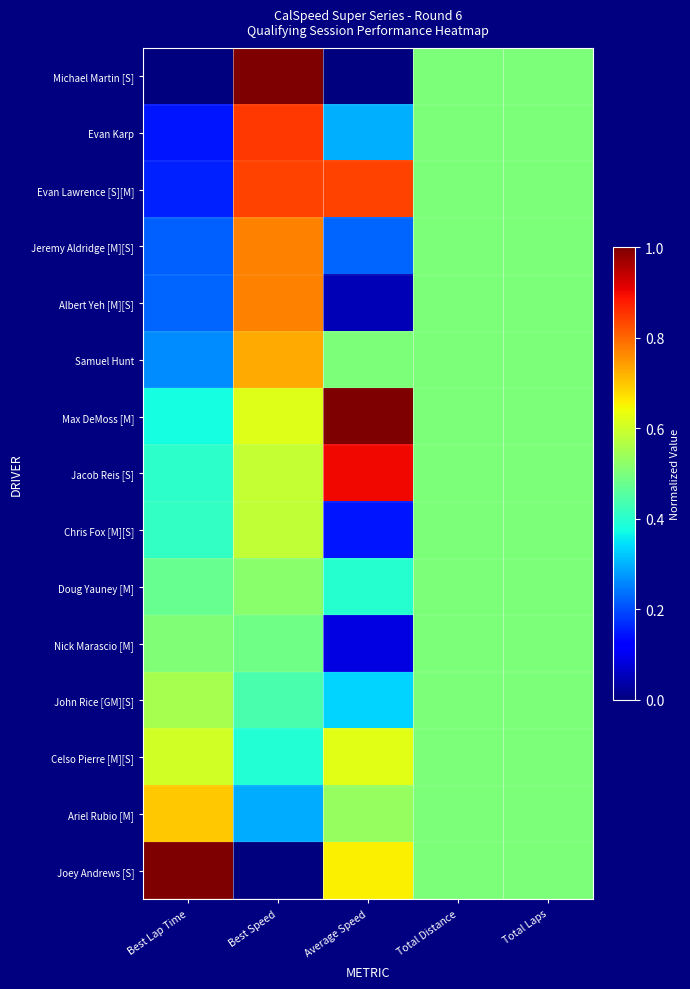

Reading right to left, extract all data points from this chart.

Michael Martin [S]: Total Laps=0.5	Total Distance=0.5	Average Speed=0.0	Best Speed=1.0	Best Lap Time=0.0
Evan Karp: Total Laps=0.5	Total Distance=0.5	Average Speed=0.3	Best Speed=0.9	Best Lap Time=0.1
Evan Lawrence [S][M]: Total Laps=0.5	Total Distance=0.5	Average Speed=0.8	Best Speed=0.8	Best Lap Time=0.2
Jeremy Aldridge [M][S]: Total Laps=0.5	Total Distance=0.5	Average Speed=0.2	Best Speed=0.8	Best Lap Time=0.2
Albert Yeh [M][S]: Total Laps=0.5	Total Distance=0.5	Average Speed=0.0	Best Speed=0.8	Best Lap Time=0.2
Samuel Hunt: Total Laps=0.5	Total Distance=0.5	Average Speed=0.5	Best Speed=0.7	Best Lap Time=0.3
Max DeMoss [M]: Total Laps=0.5	Total Distance=0.5	Average Speed=1.0	Best Speed=0.6	Best Lap Time=0.4
Jacob Reis [S]: Total Laps=0.5	Total Distance=0.5	Average Speed=0.9	Best Speed=0.6	Best Lap Time=0.4
Chris Fox [M][S]: Total Laps=0.5	Total Distance=0.5	Average Speed=0.1	Best Speed=0.6	Best Lap Time=0.4
Doug Yauney [M]: Total Laps=0.5	Total Distance=0.5	Average Speed=0.4	Best Speed=0.5	Best Lap Time=0.5
Nick Marascio [M]: Total Laps=0.5	Total Distance=0.5	Average Speed=0.1	Best Speed=0.5	Best Lap Time=0.5
John Rice [GM][S]: Total Laps=0.5	Total Distance=0.5	Average Speed=0.3	Best Speed=0.4	Best Lap Time=0.6
Celso Pierre [M][S]: Total Laps=0.5	Total Distance=0.5	Average Speed=0.6	Best Speed=0.4	Best Lap Time=0.6
Ariel Rubio [M]: Total Laps=0.5	Total Distance=0.5	Average Speed=0.5	Best Speed=0.3	Best Lap Time=0.7
Joey Andrews [S]: Total Laps=0.5	Total Distance=0.5	Average Speed=0.7	Best Speed=0.0	Best Lap Time=1.0